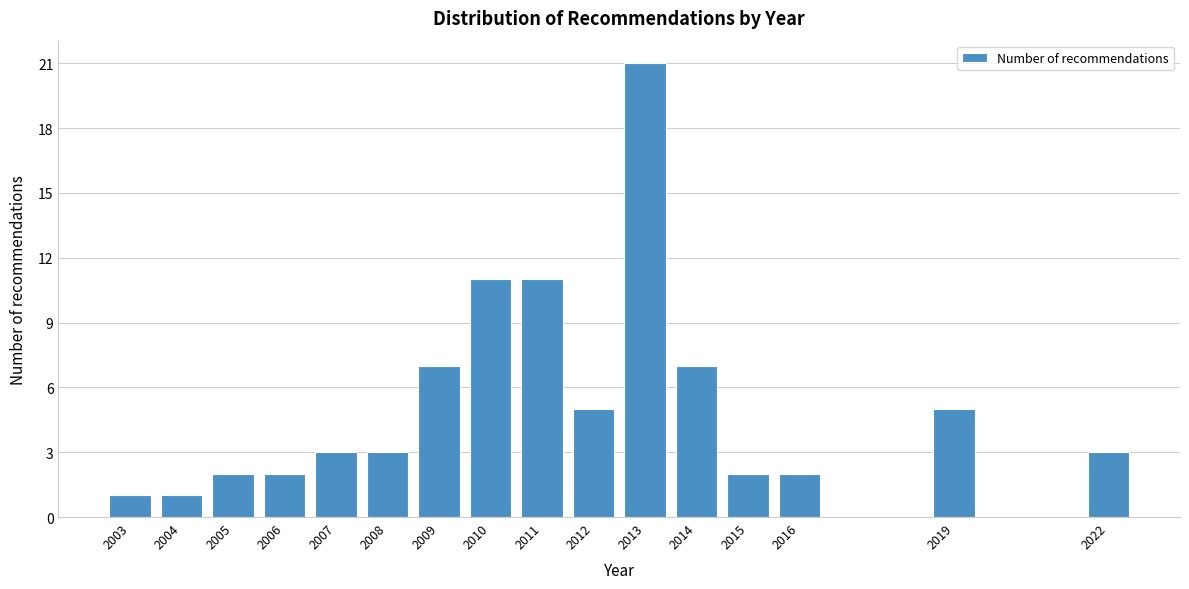

Reading left to right, what are all the values shown in this chart?

2003=1	2004=1	2005=2	2006=2	2007=3	2008=3	2009=7	2010=11	2011=11	2012=5	2013=21	2014=7	2015=2	2016=2	2019=5	2022=3